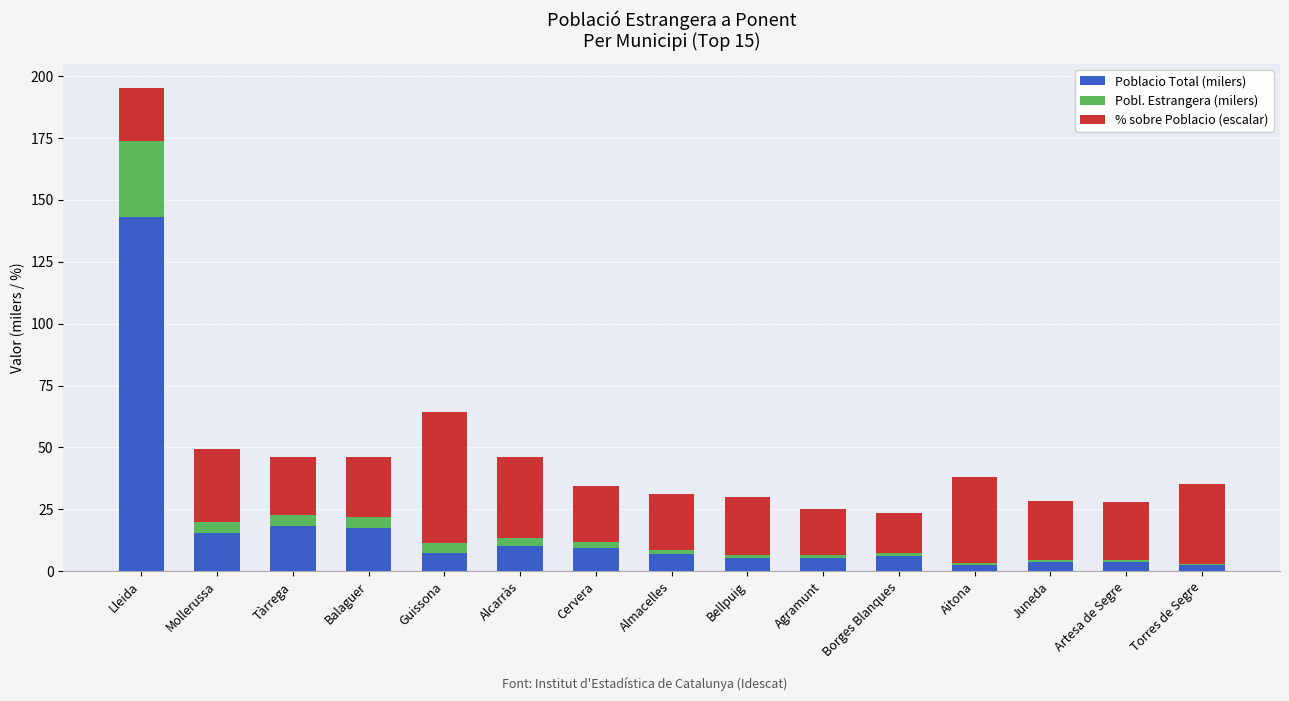

What is the average value of the Poblacio Total (milers) series?

17.1